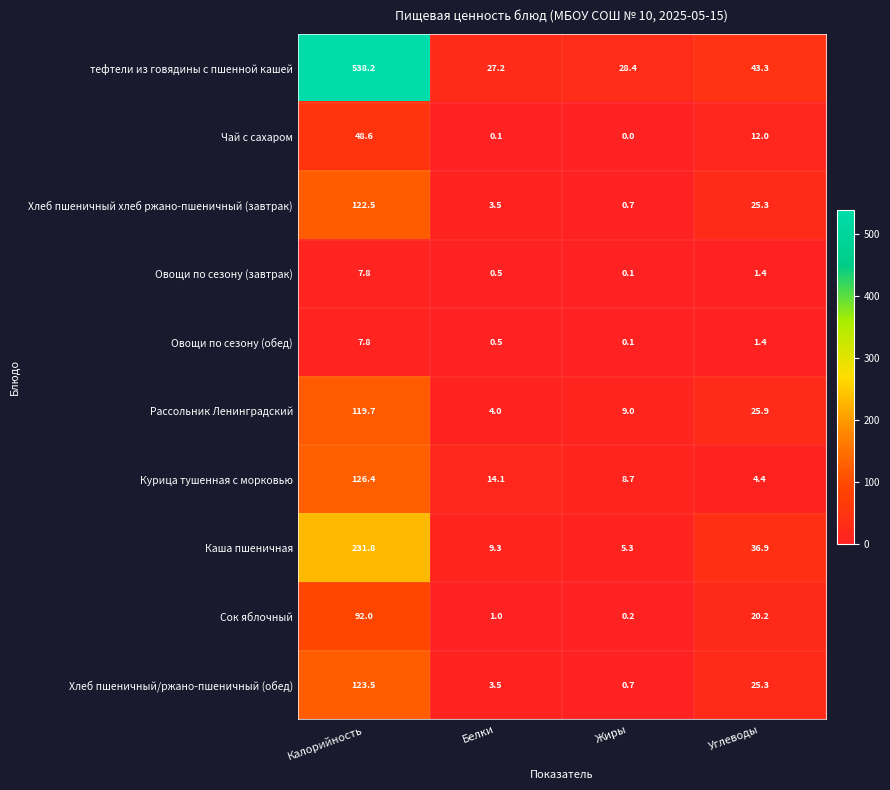

Which series has the largest range (max minus min)?

тефтели из говядины с пшенной кашей